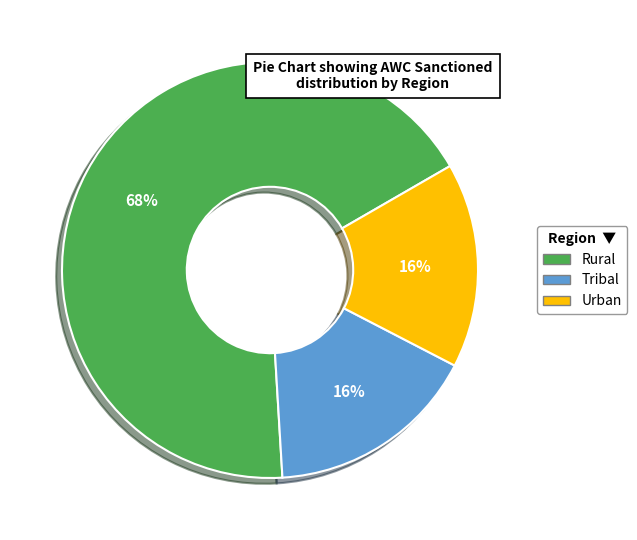

To the nearest percent, what percentage of the pie is Rural?

68%